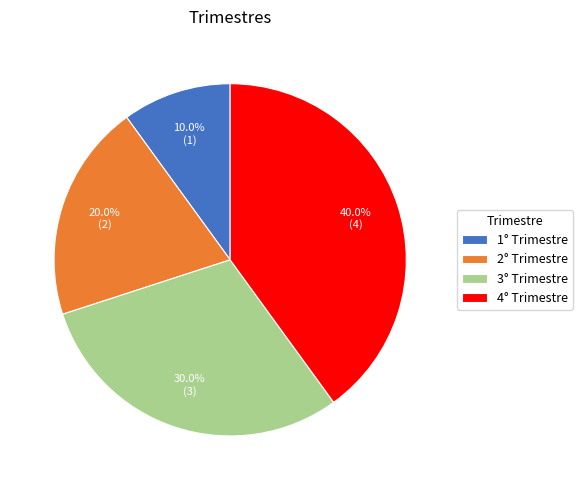

To the nearest percent, what is the combined percentage of 4° Trimestre and 2° Trimestre?

60%